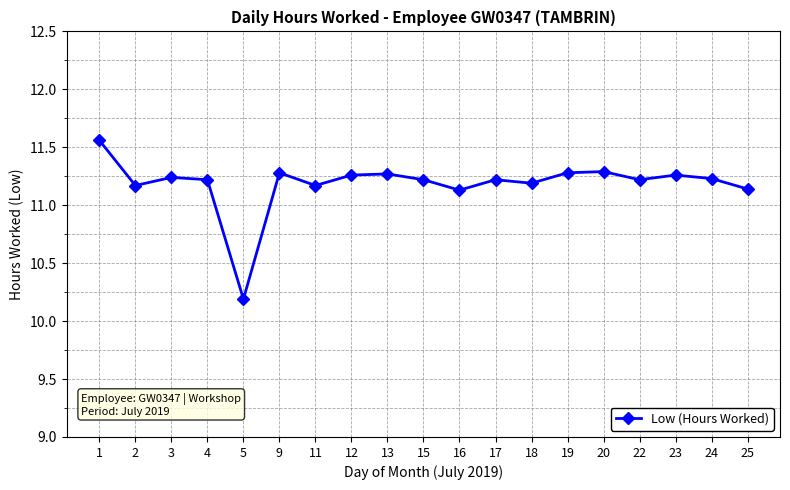

What is the difference between the maximum and minimum values?

1.4